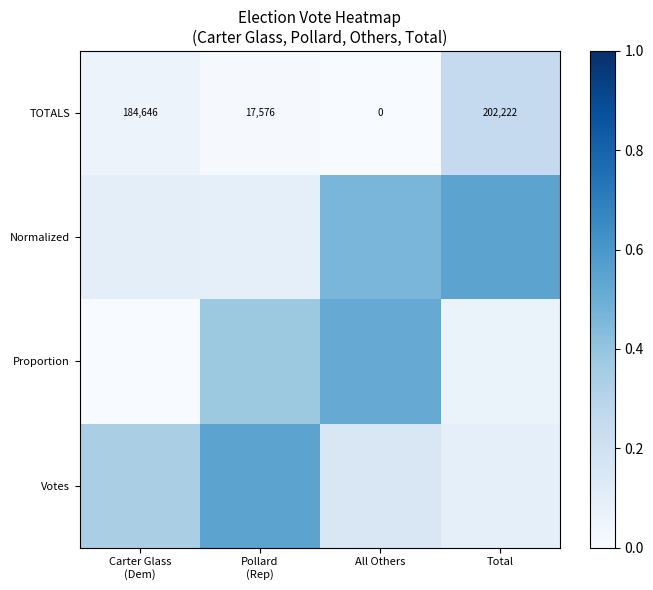

Which series has the largest range (max minus min)?

Proportion